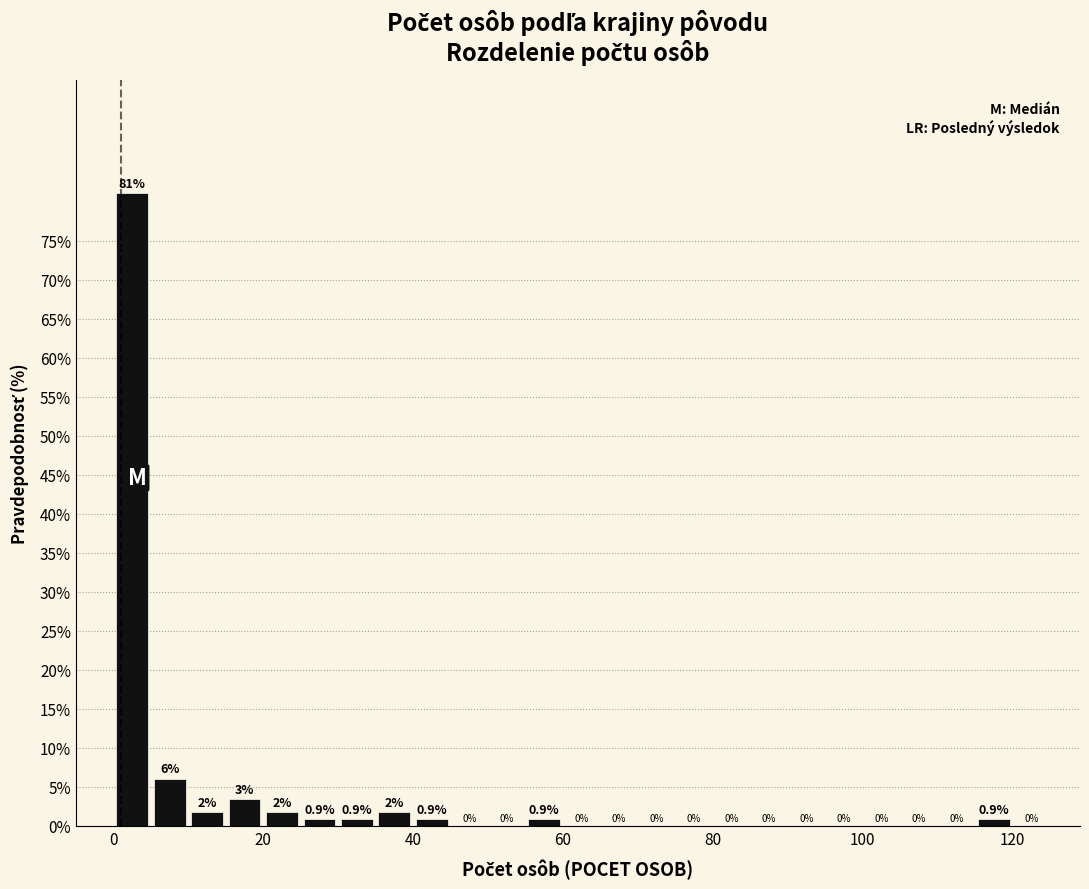

Read against the x-axis, roughly where is the centre of the tallest bar?

2